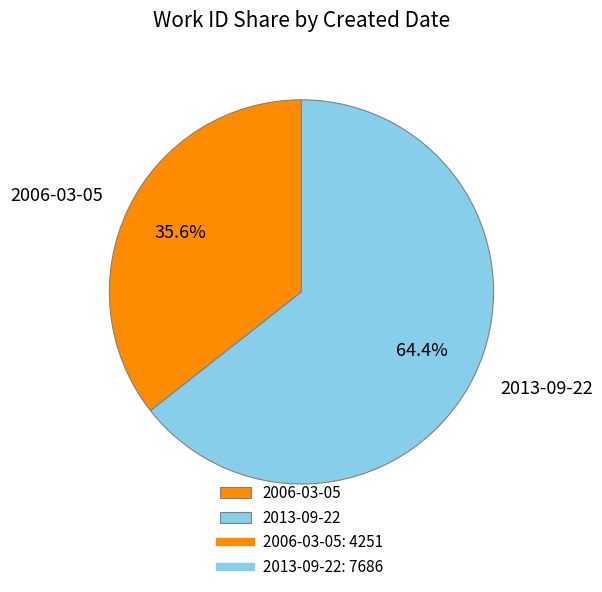

To the nearest percent, what portion does 2013-09-22 represent?

64%